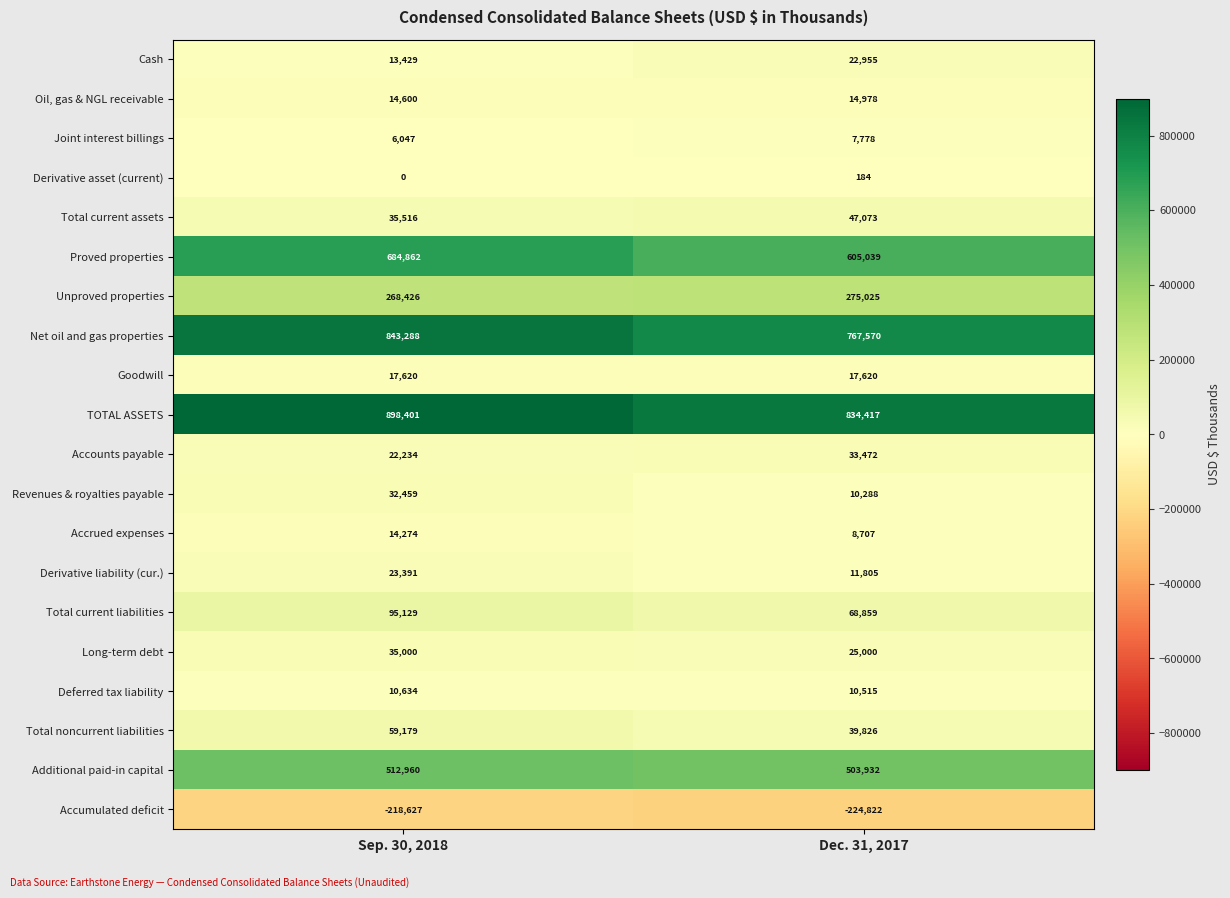

What is the difference between the maximum and minimum values in the Oil, gas & NGL receivable series?

378